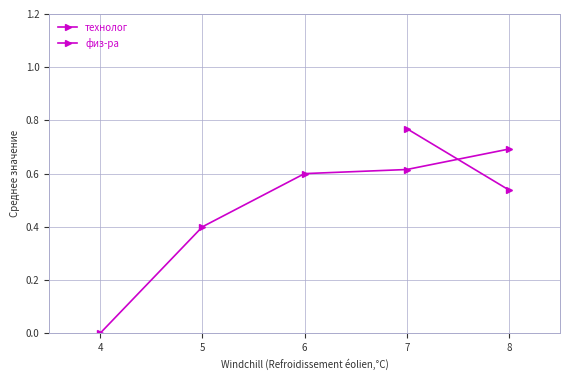

Where is технолог nearest to the value 0?

4